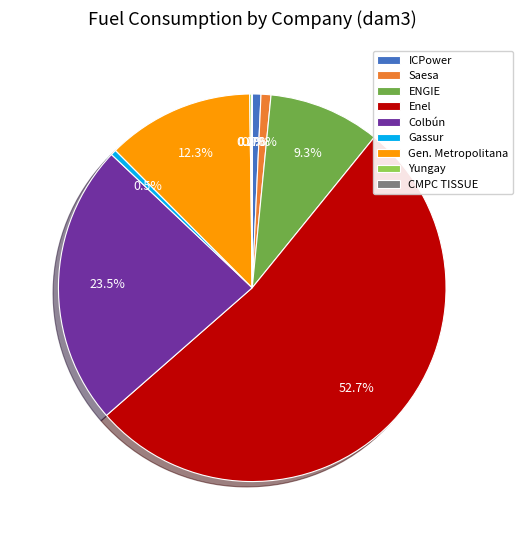

Do Colbún and Gassur together represent more than half of the pie?

No